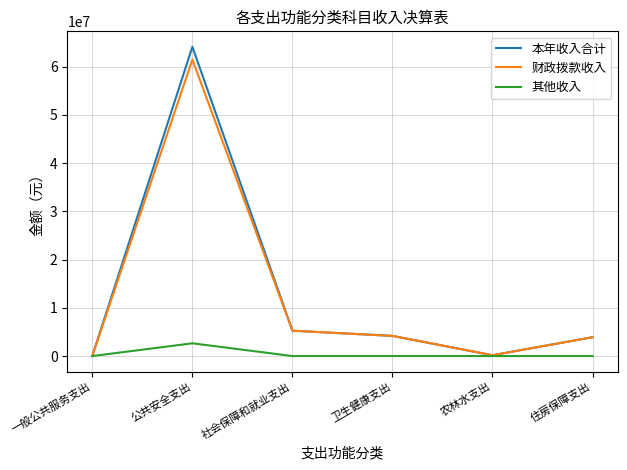

The 财政拨款收入 series shows 61490780.6 at 公共安全支出. True or false?

True